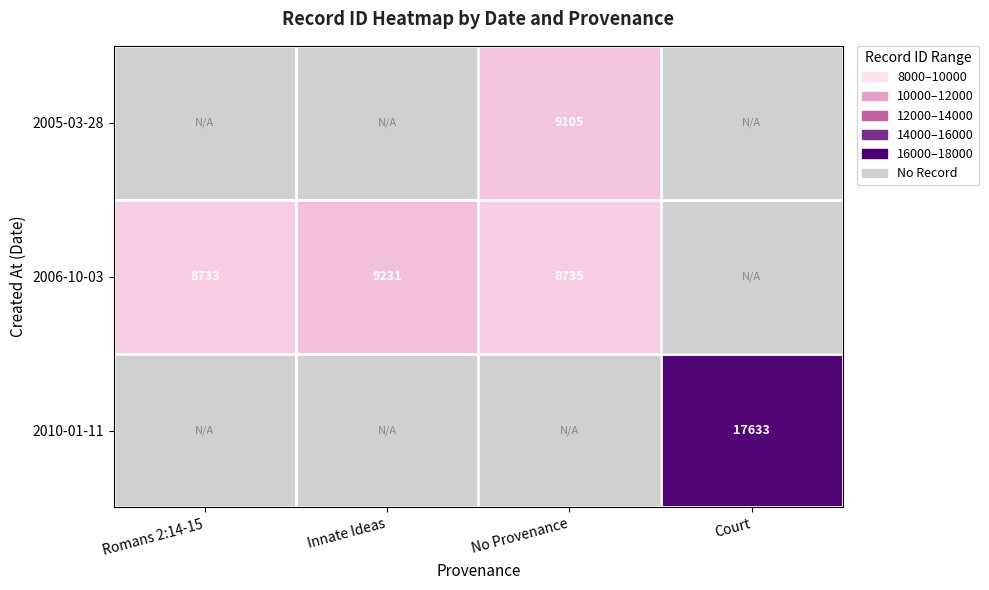

True or false: 2005-03-28 has a value of 14193 at No Provenance.

False